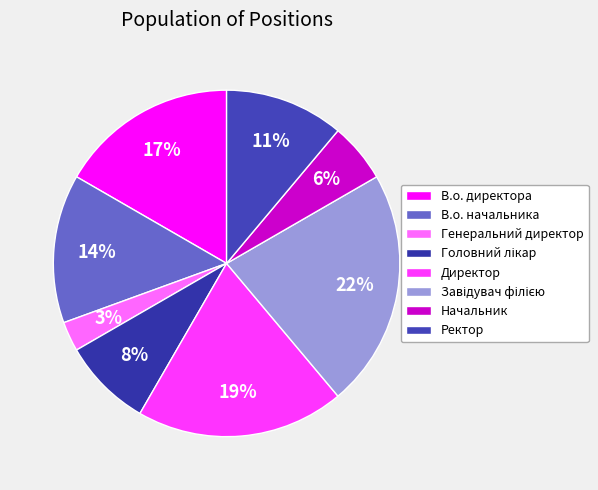

What portion of the pie excludes Генеральний директор?

97.2%